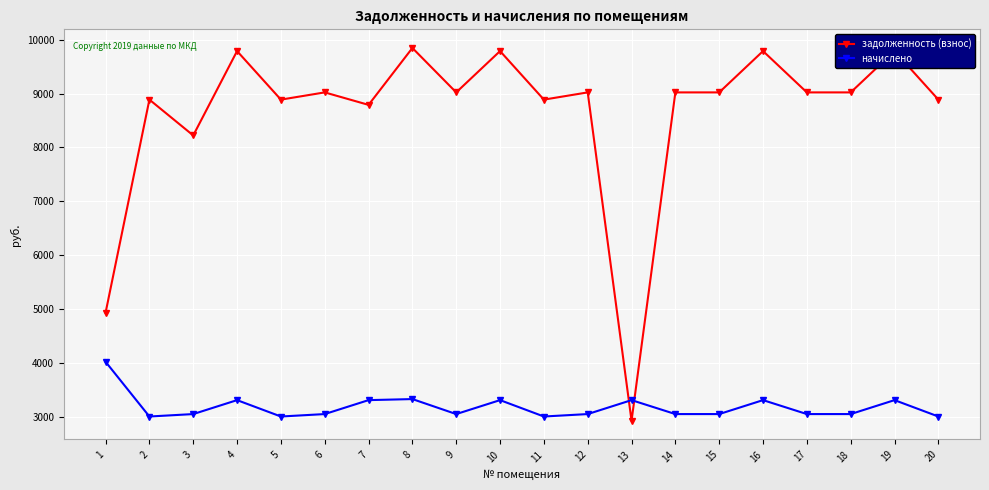

What is the difference between the maximum and minimum values in the задолженность (взнос) series?

6928.7